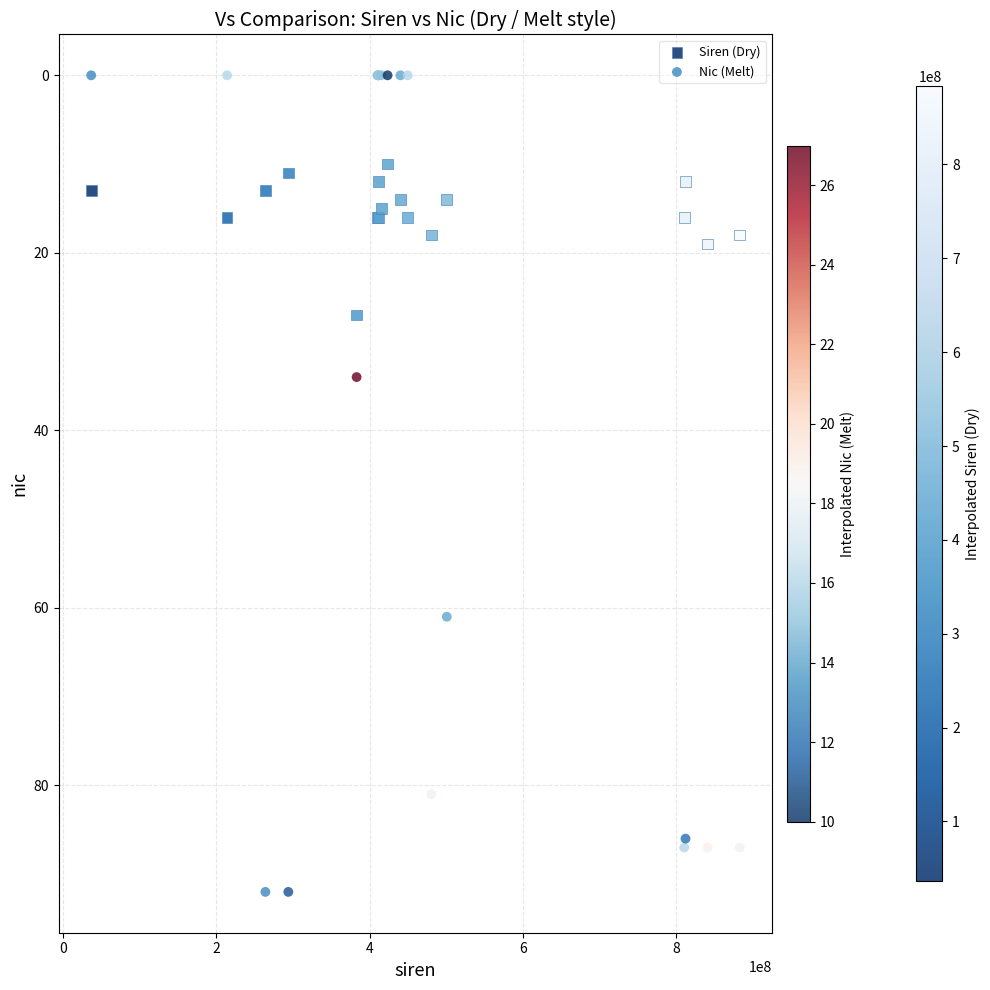

Which series contains the lowest Y value?

Nic (Melt)